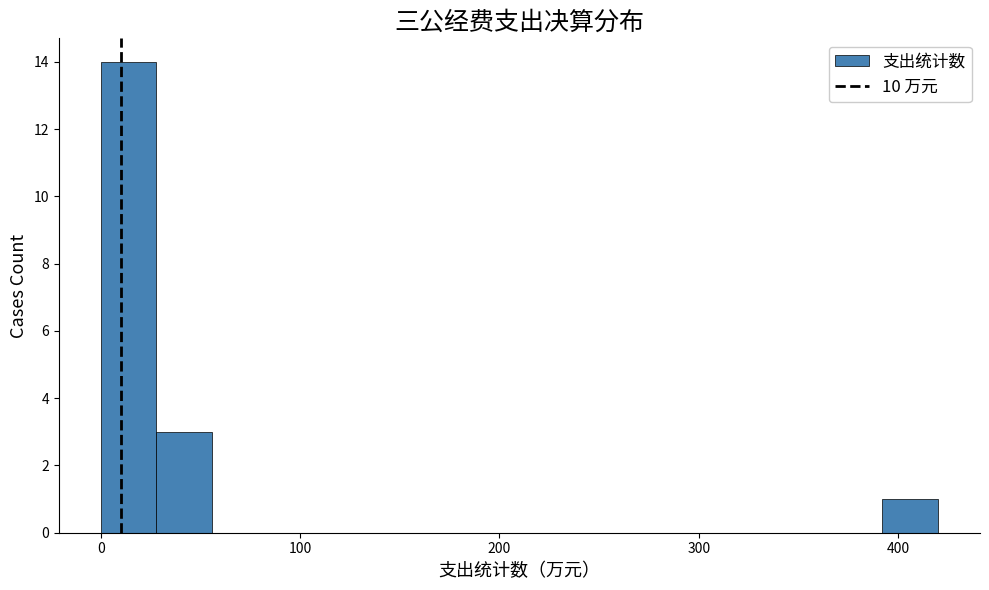

Around what value on the x-axis is the tallest bar? Give the approximate position of its centre, as read against the axis.

10